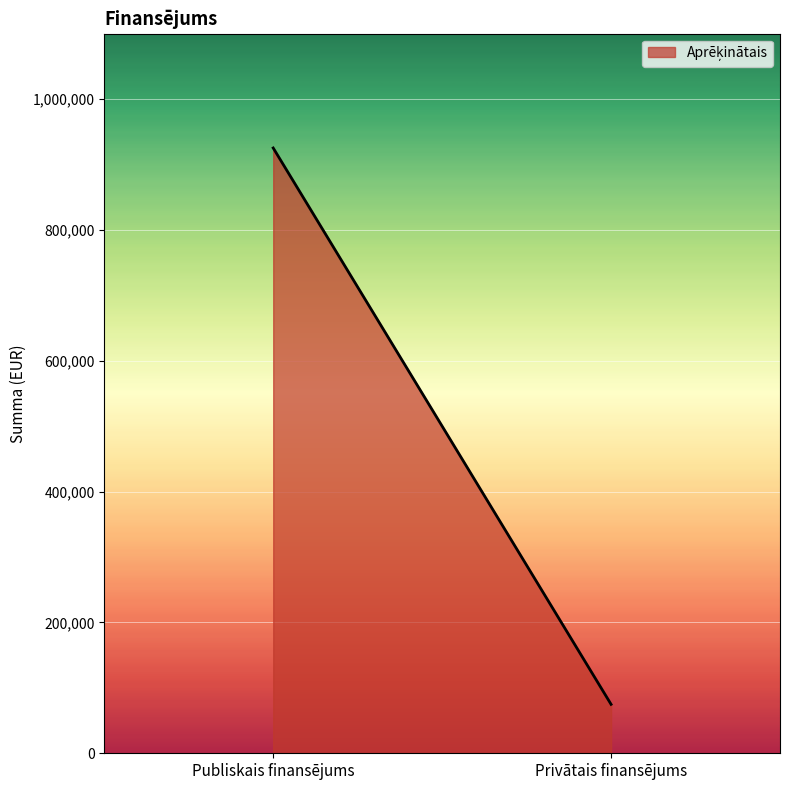

How many data points are less than 925197?

1